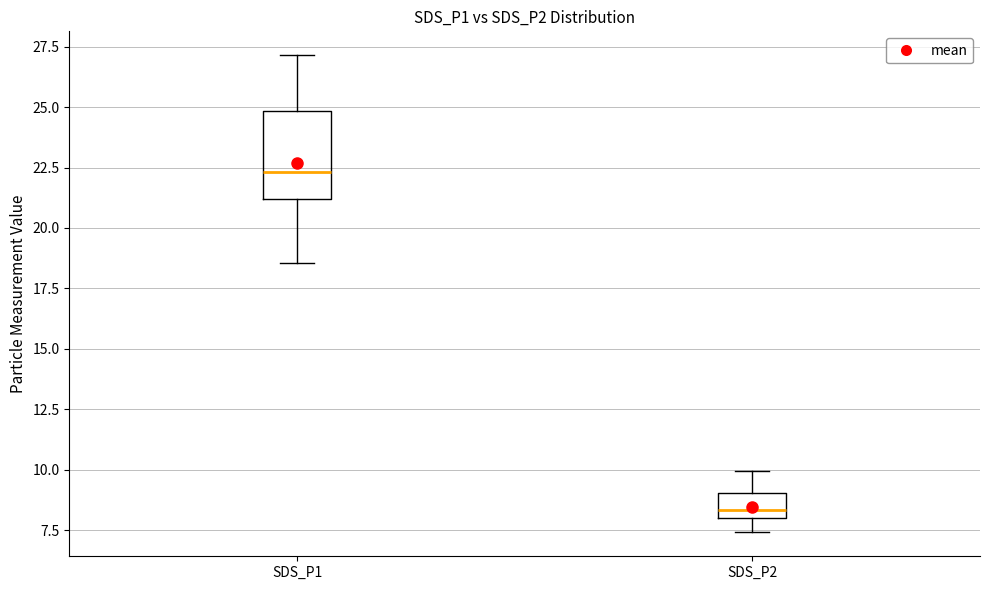

Reading left to right, transcribe this box plot: for each box, give where its median line is, the range the box spans, and where its two whiskers end, as read against the y-axis. The values are not printed on the chart, so give them approximately, as read against the axis.

SDS_P1: median 22.5, box 21.0 to 25.0, whiskers 18.5 to 27.0
SDS_P2: median 8.5, box 8.0 to 9.0, whiskers 7.5 to 10.0